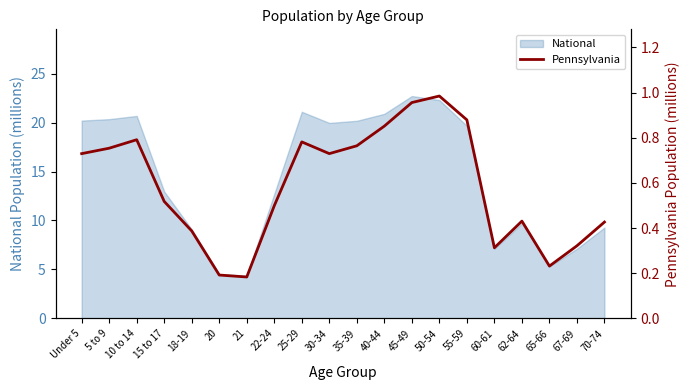

True or false: the data has more than 2 interior local peaks.

True